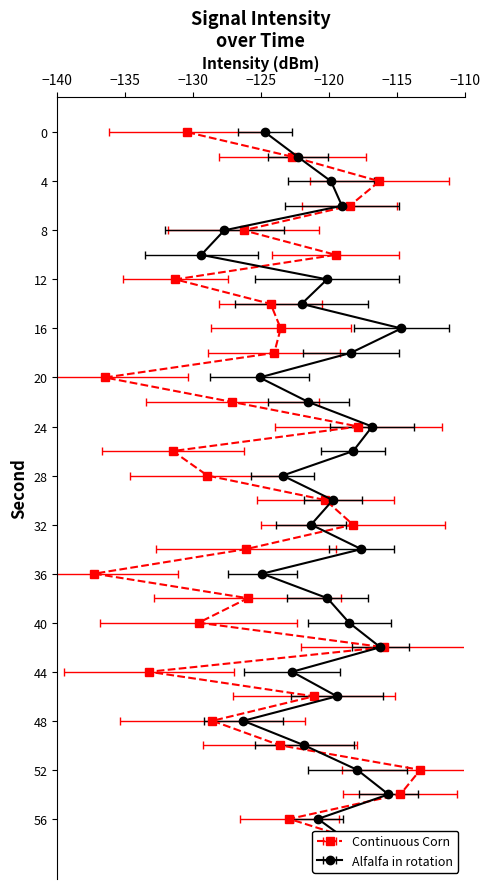

Does the chart have visible grid lines?

No